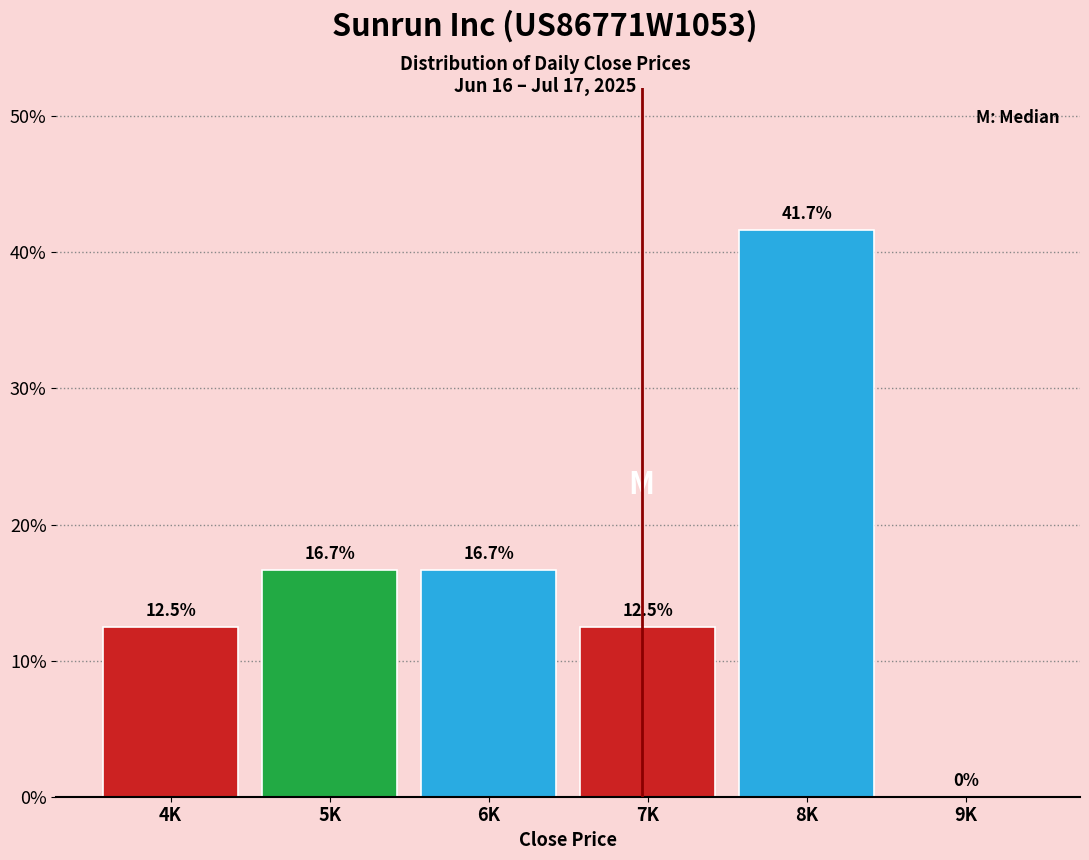

Reading left to right, list all the values displayed in this chart.

4K=12.5	5K=16.7	6K=16.7	7K=12.5	8K=41.7	9K=0.0